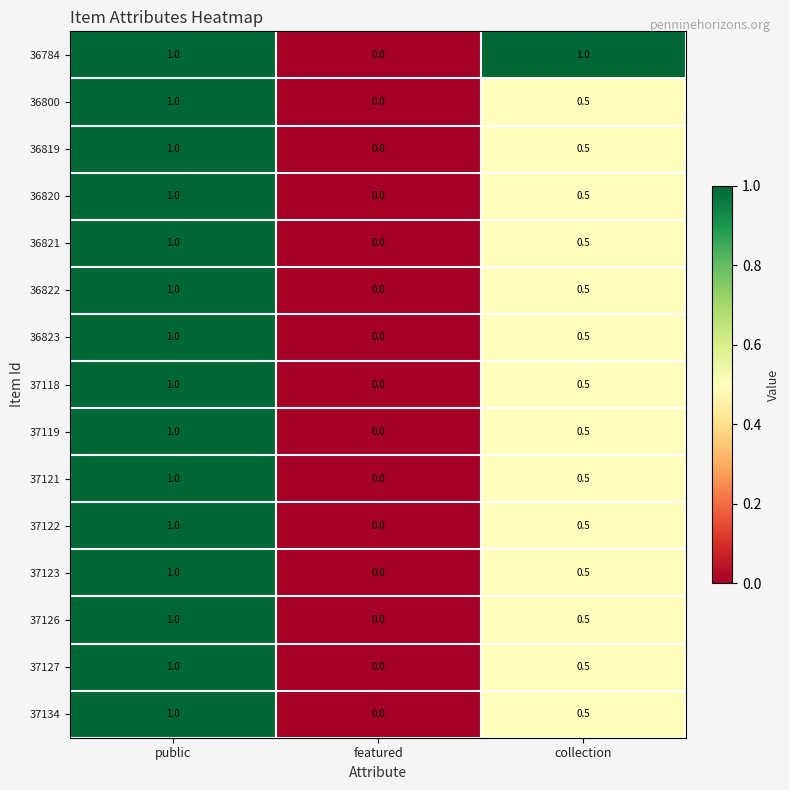

What is the total value across all series at collection?

8.0